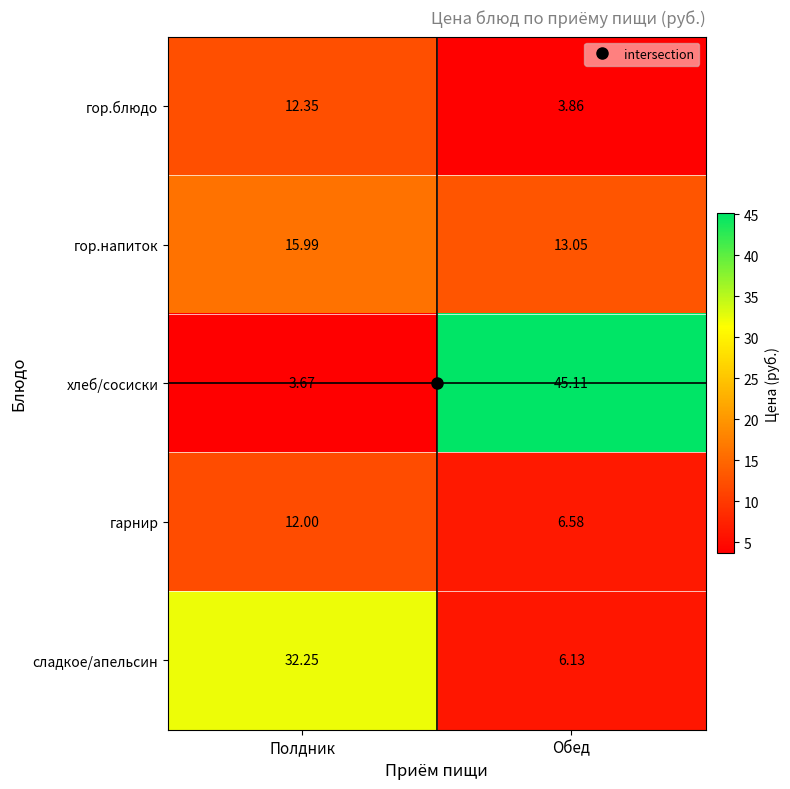

How many series are shown in this chart?

5